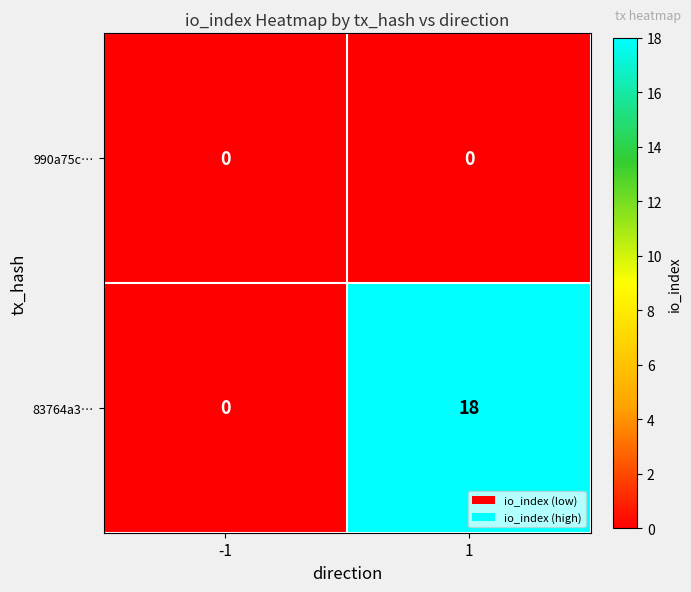

Rank the series by their average value, from highest to lowest.

83764a3…, 990a75c…